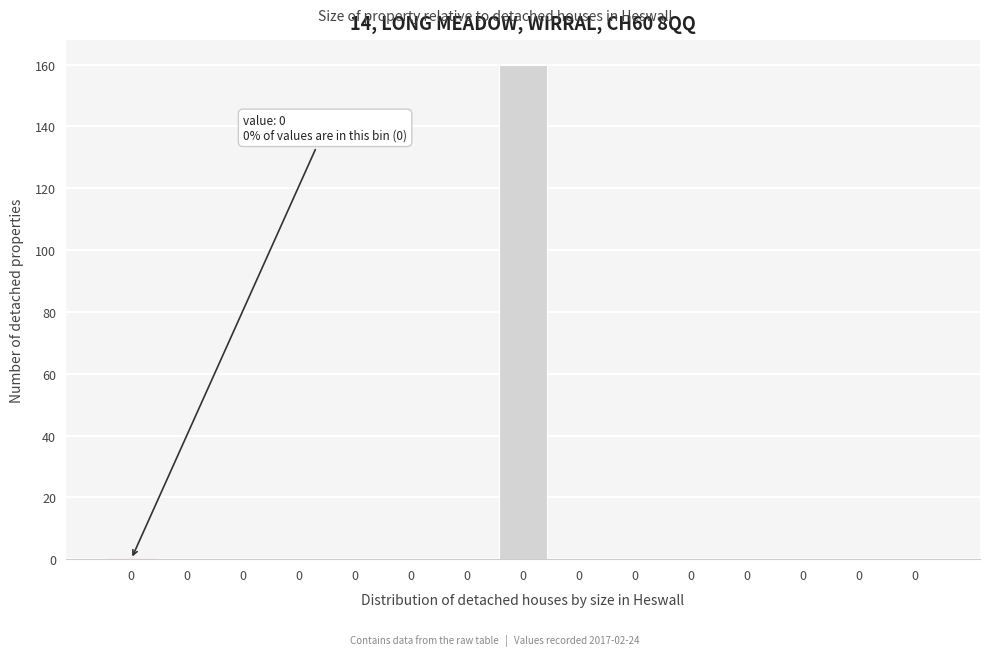

How many categories are shown in the chart?

15